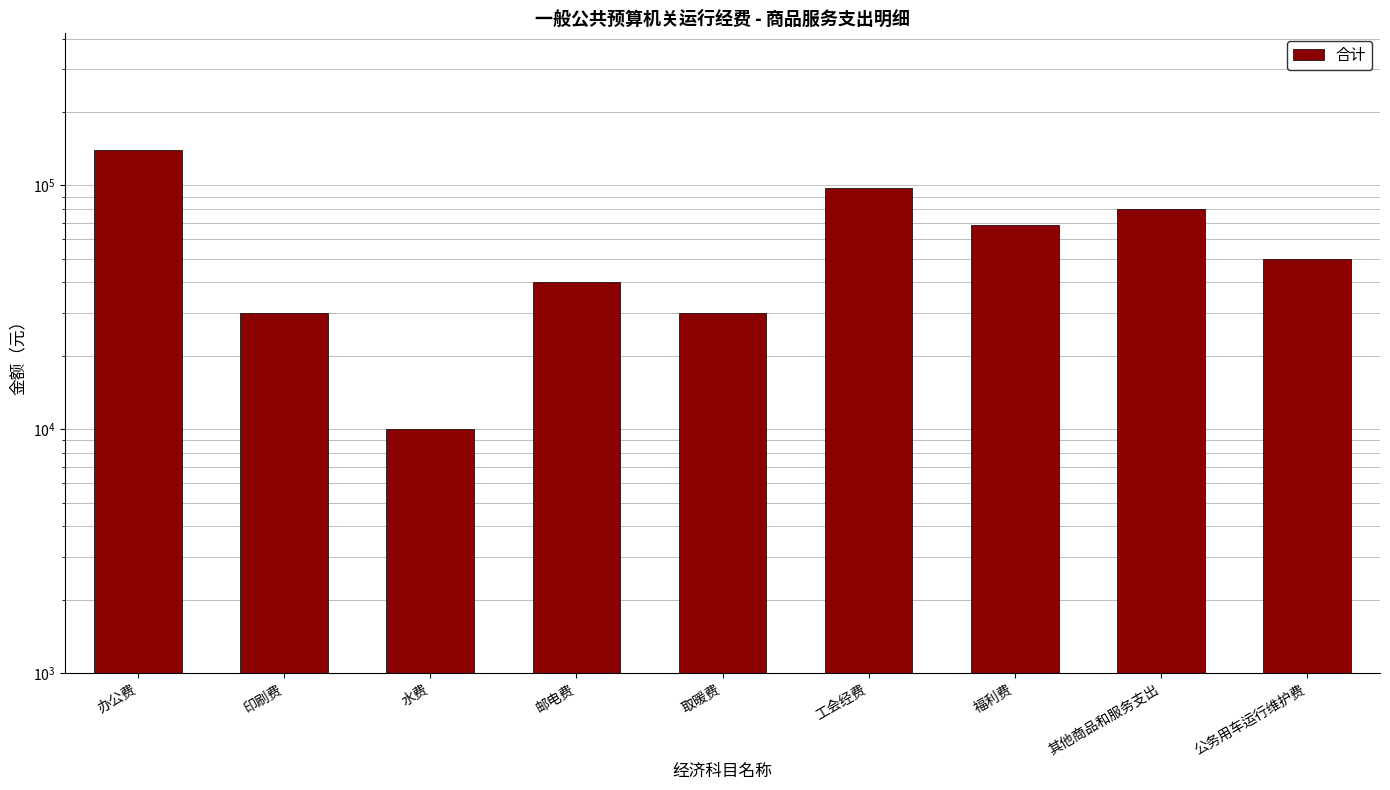

Where does the data first go above 50000?

办公费